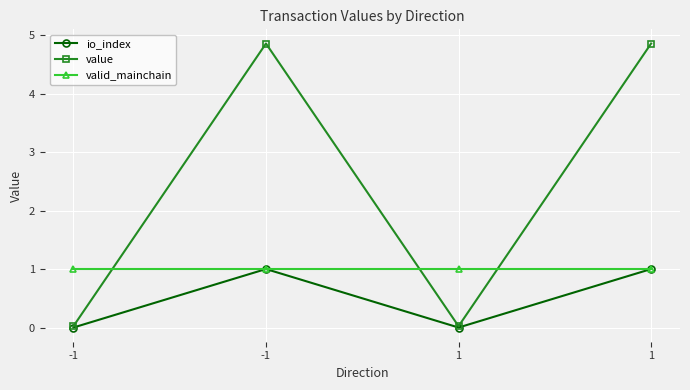

How many data points does each series have?

4